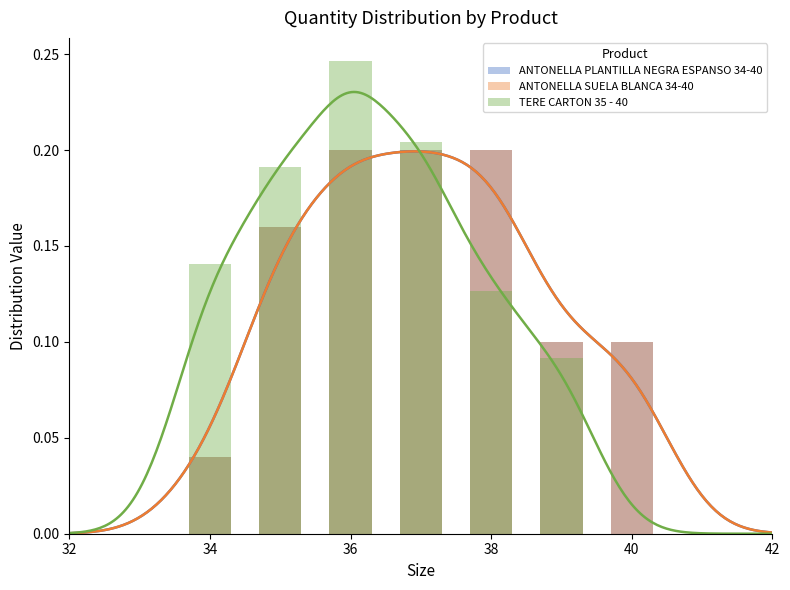

How many bars are there in total?

21